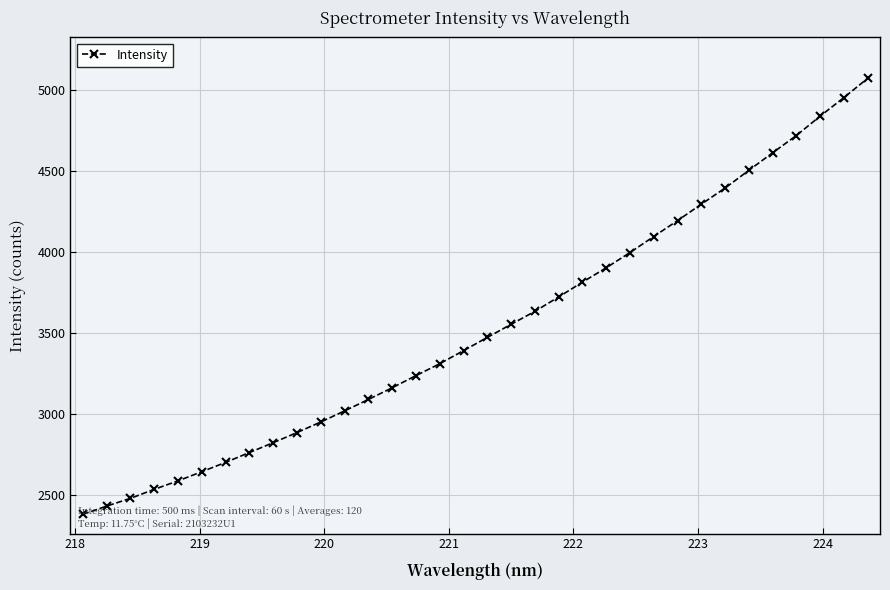

What is the smallest value displayed?

2379.0